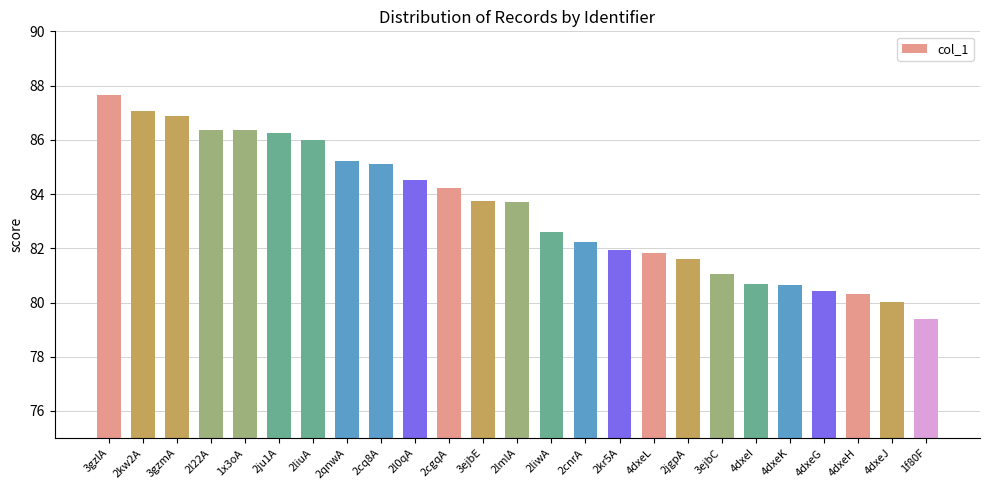

What is the minimum value shown in the chart?

79.4